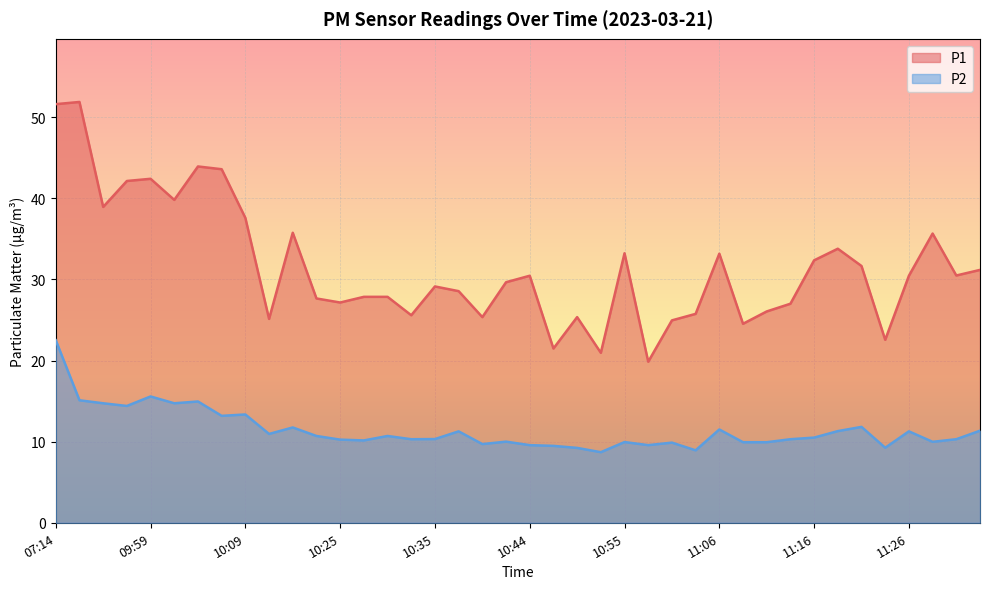

Which category has the highest value across all series?

09:51